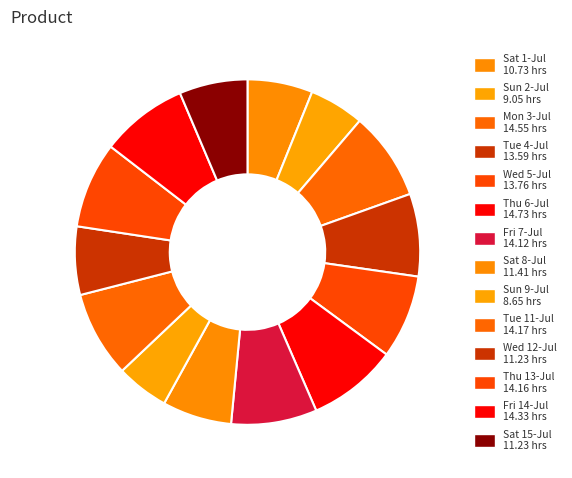

To the nearest percent, what is the average slice percentage?

7%